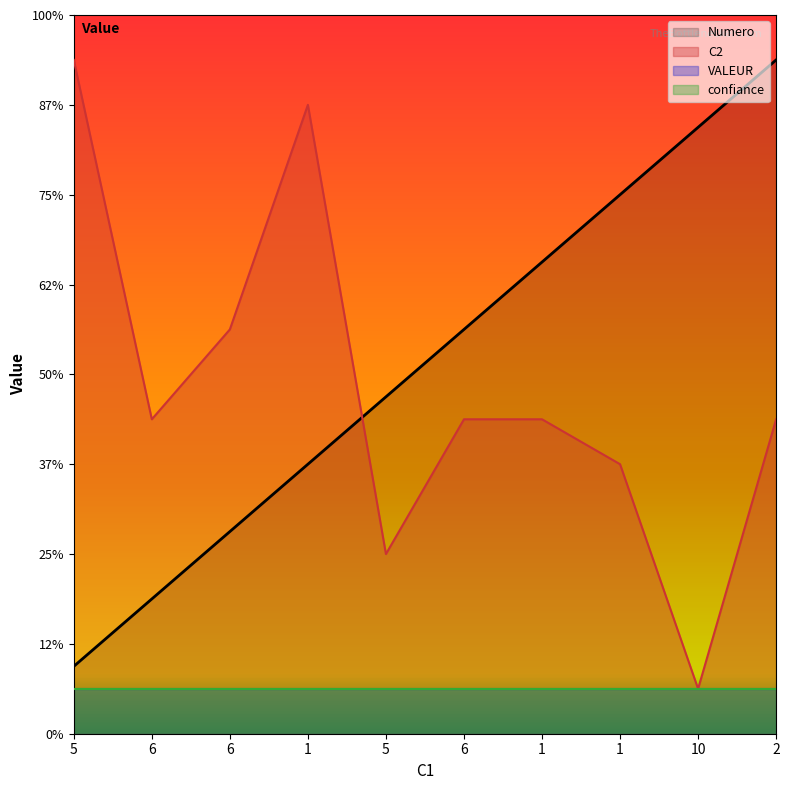

The value of C2 at 1 is 6.0. True or false?

True